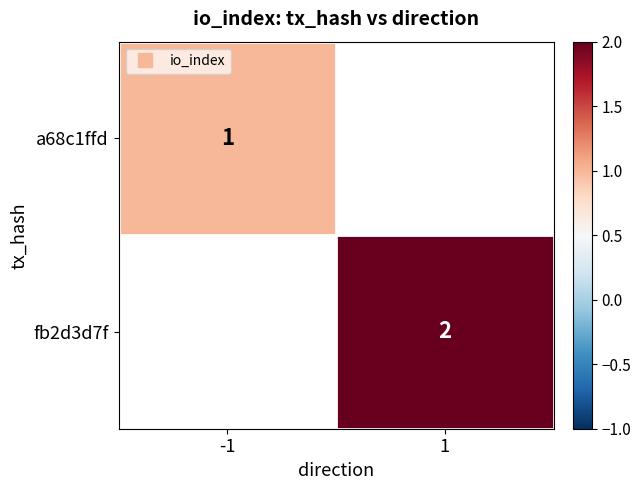

What is the minimum value shown in the chart?

1.0